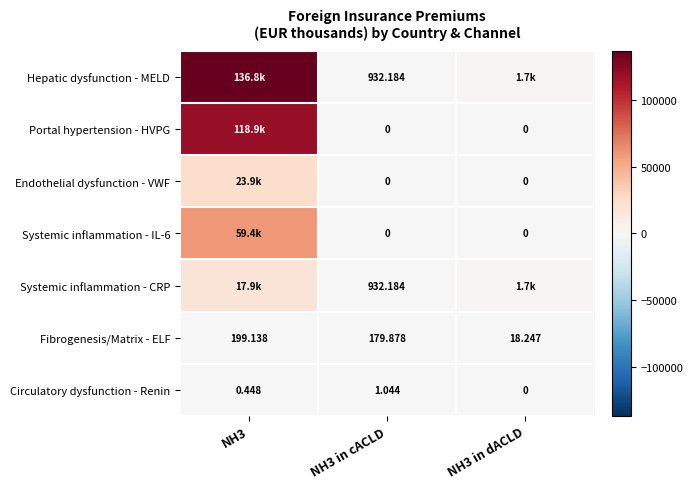

What is the sum of all Fibrogenesis/Matrix - ELF values?

397.3